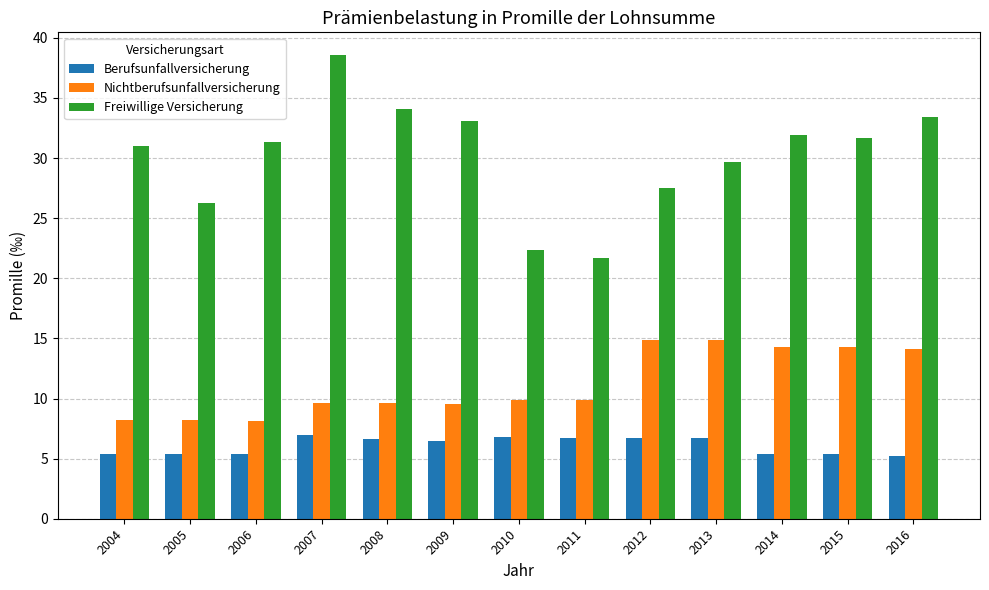

Is it true that Nichtberufsunfallversicherung equals 9.6 at 2009?

True